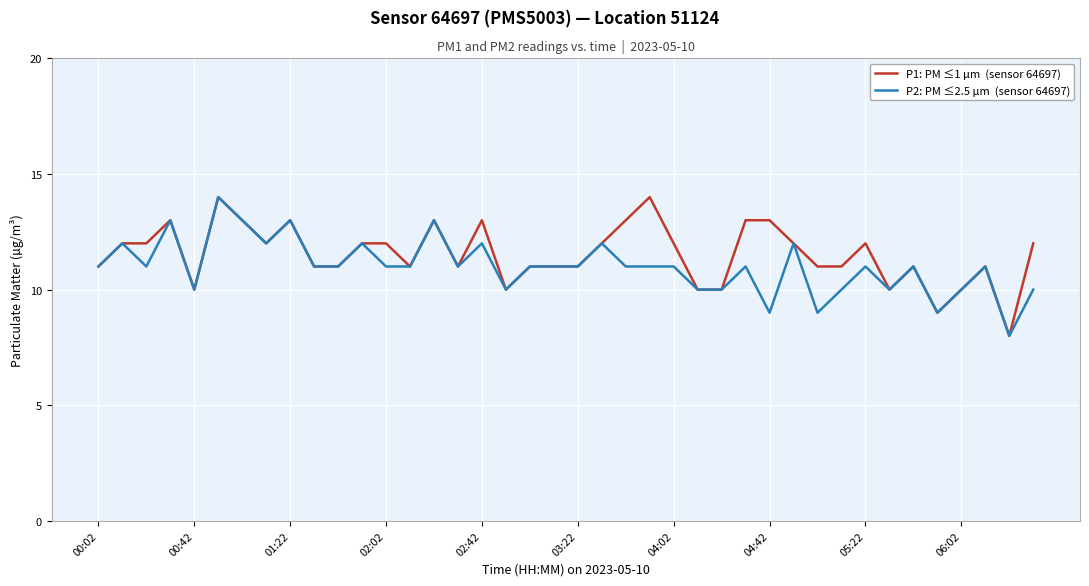

What is the maximum value shown in the chart?

14